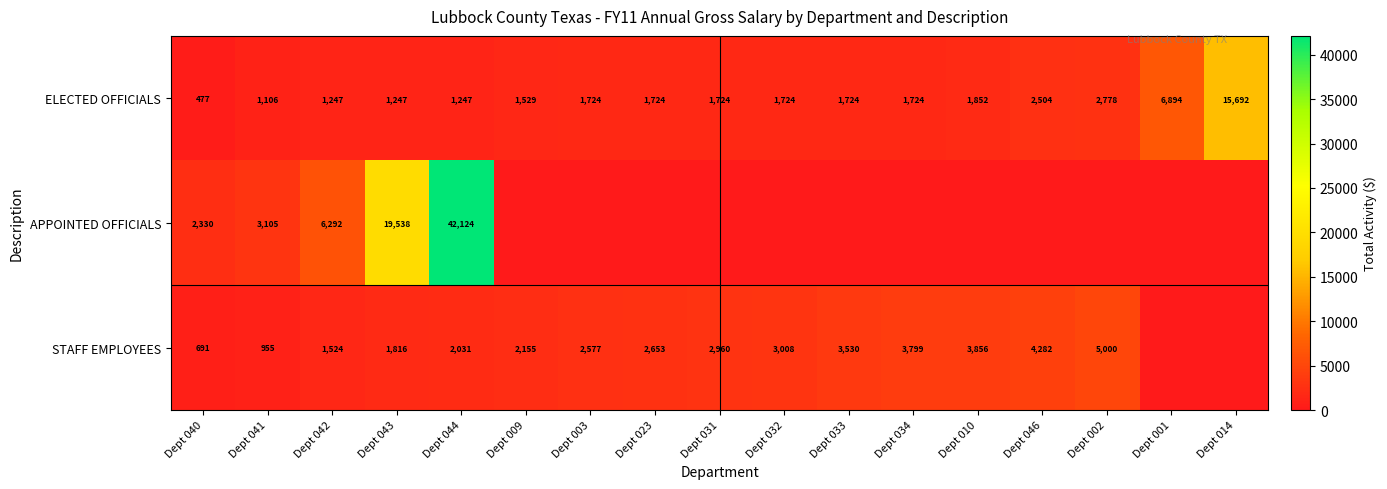

The ELECTED OFFICIALS series shows 477 at Dept 040. True or false?

True